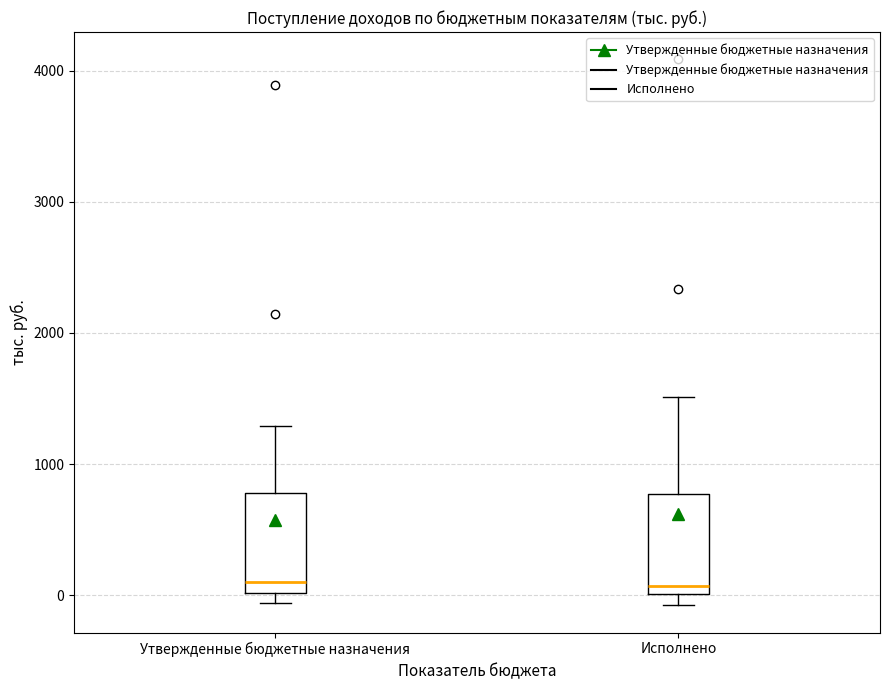

Reading left to right, transcribe this box plot: for each box, give where its median line is, the range the box spans, and where its two whiskers end, as read against the y-axis. The values are not printed on the chart, so give them approximately, as read against the axis.

Утвержденные бюджетные назначения: median 100, box 0 to 800, whiskers -100 to 1300
Исполнено: median 100, box 0 to 800, whiskers -100 to 1500